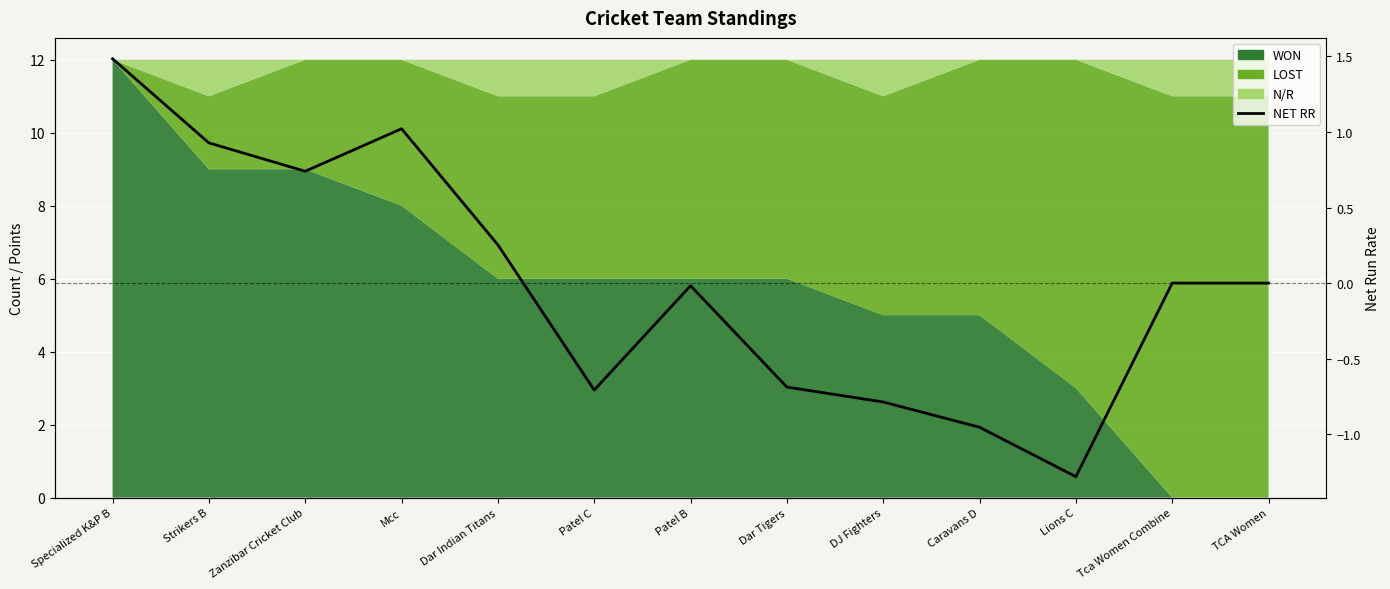

List the labels in order of value, smallest first.

Lions C, Caravans D, DJ Fighters, Patel C, Dar Tigers, Patel B, Tca Women Combine, TCA Women, Dar Indian Titans, Zanzibar Cricket Club, Strikers B, Mcc, Specialized K&P B